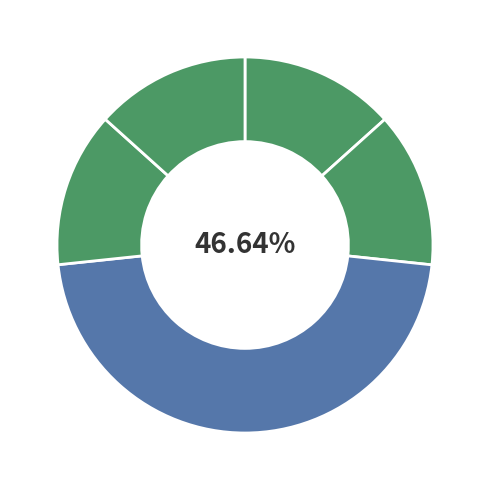

Rank the categories by value from lowest to highest.

РК-АСФК3-50.32/1а-АП, РК-АСФК3-80.50/1-ЕП, РК-АСФК3-80.50/1-ТП, РК-АСФК3-80.50/1у-Т/АП, РК-АСФК3-50.32/1б-АП